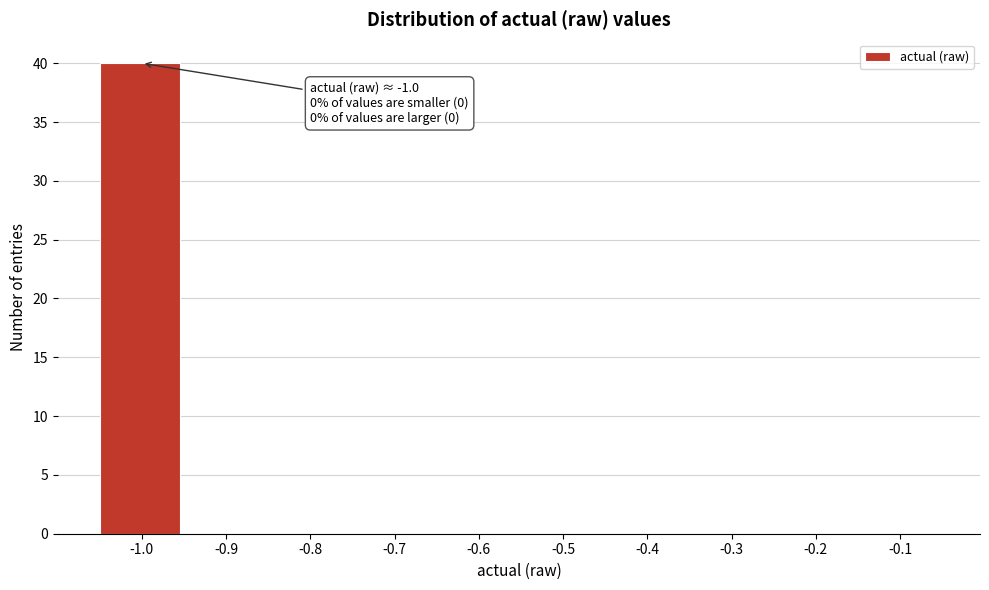

Reading right to left, extract all data points from this chart.

-0.1=0	-0.2=0	-0.3=0	-0.4=0	-0.5=0	-0.6=0	-0.7=0	-0.8=0	-0.9=0	-1.0=40